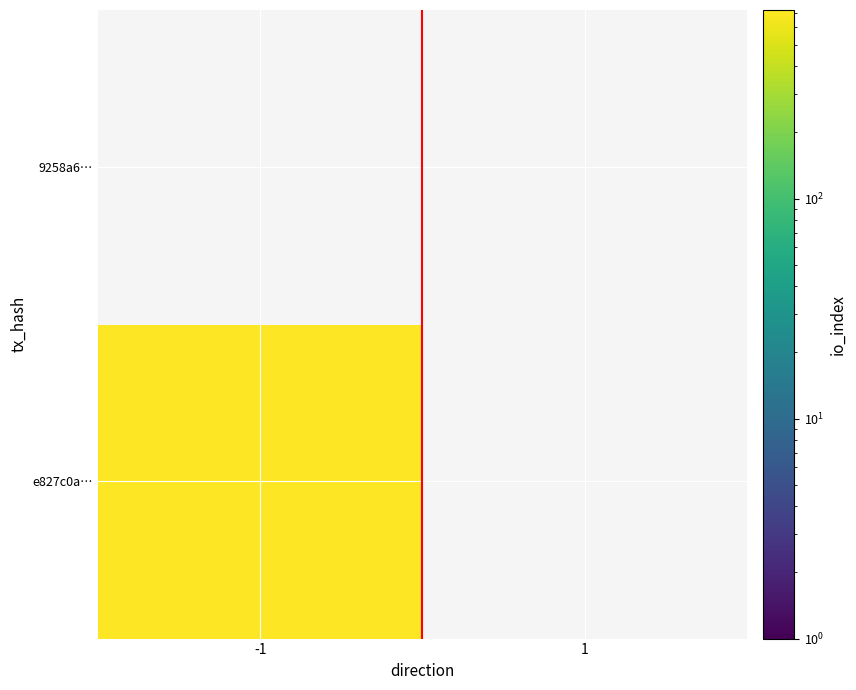

Between -1 and 1, which is larger?

-1